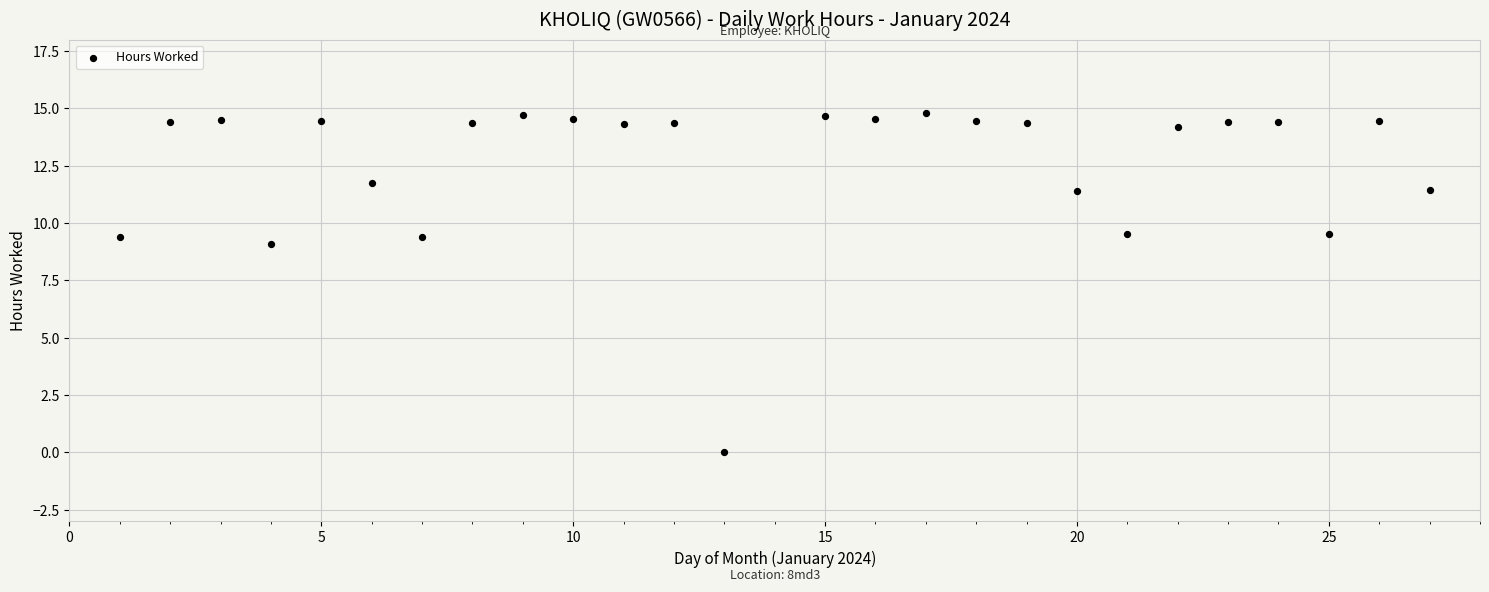

What Y value in the scatter plot is closest to 7?

9.1